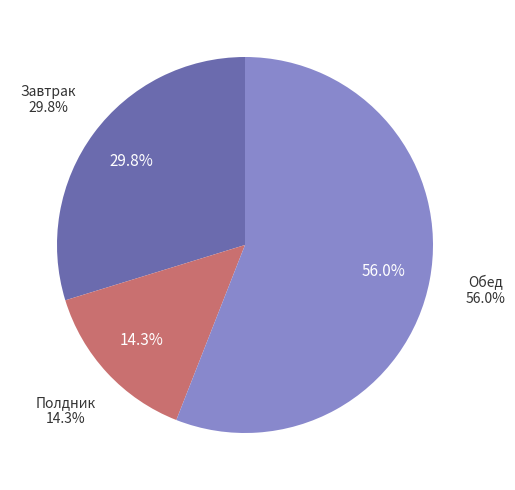

Is Хлеб ржаной the majority of the pie?

No